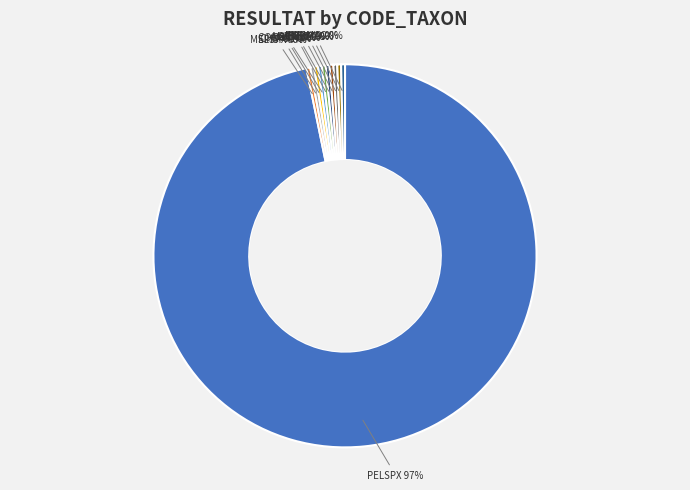

The MELSPX slice represents 12% of the pie. True or false?

False